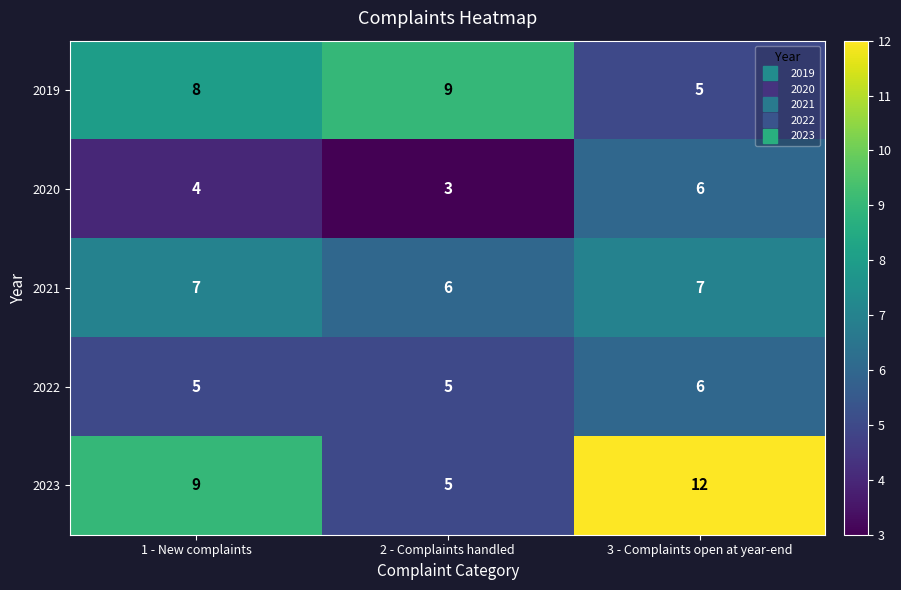

At which label does 2019 reach its peak?

2 - Complaints handled